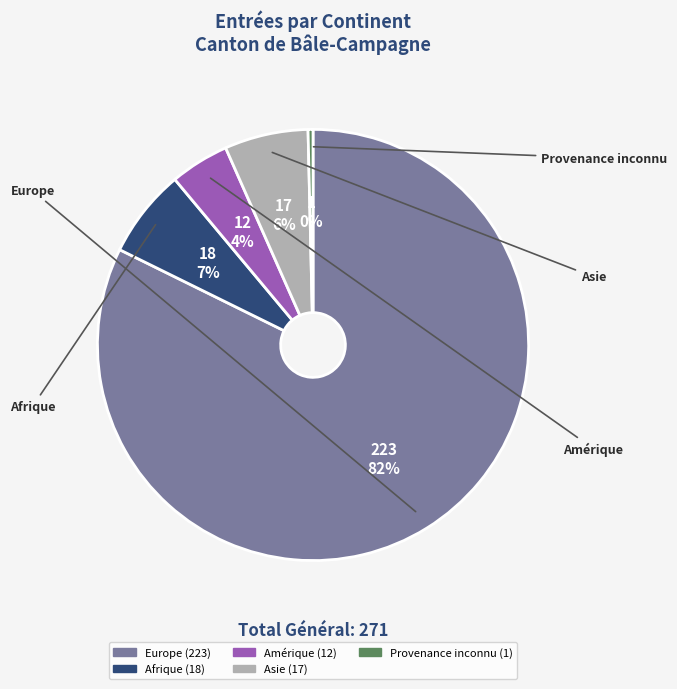

To the nearest percent, what is the average slice percentage?

20%